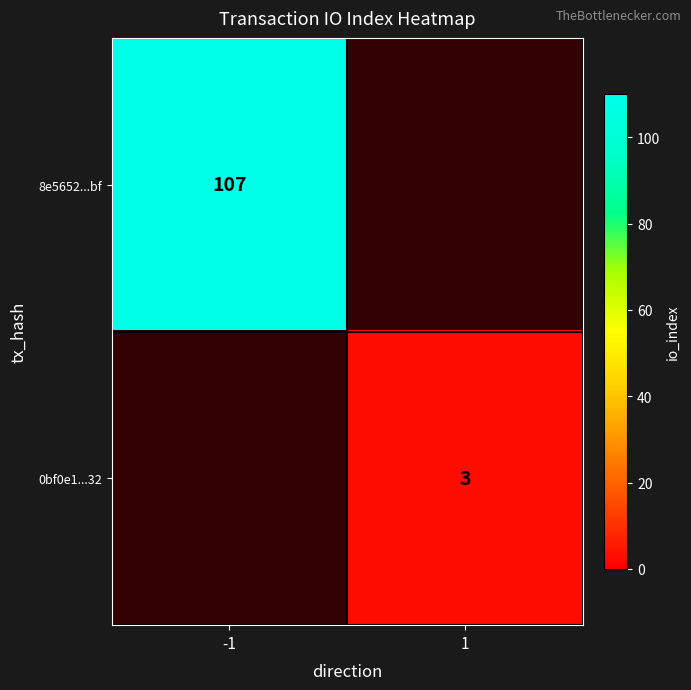

The value of 8e5652...bf at -1 is 35. True or false?

False